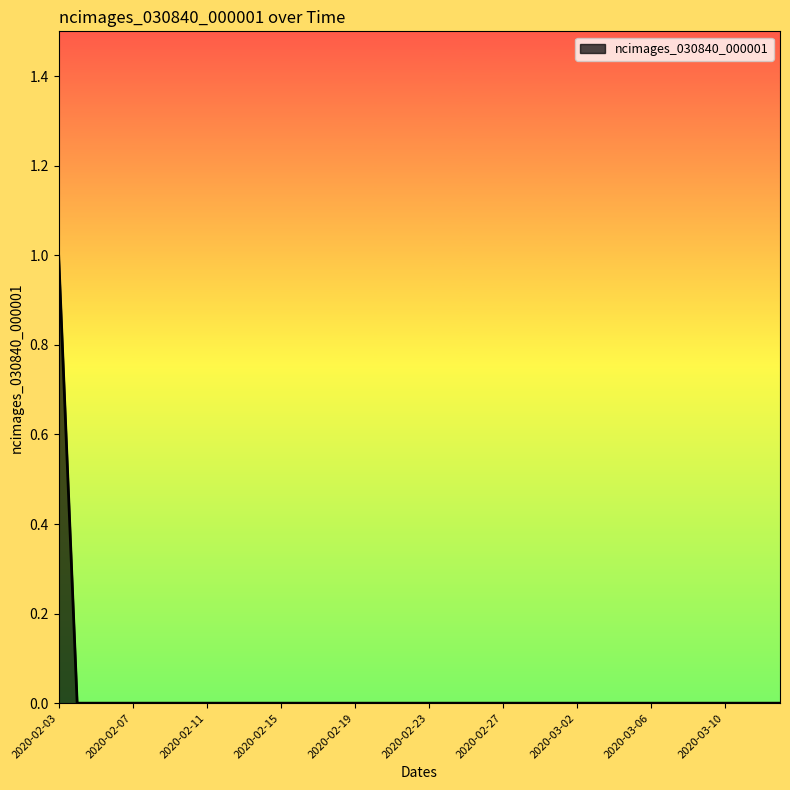

Reading right to left, transcribe all the data shown in this chart.

0	0	0	0	0	0	0	0	0	0	0	0	0	0	0	0	0	0	0	0	0	0	0	0	0	0	0	0	0	0	0	0	0	0	0	0	0	0	0	1